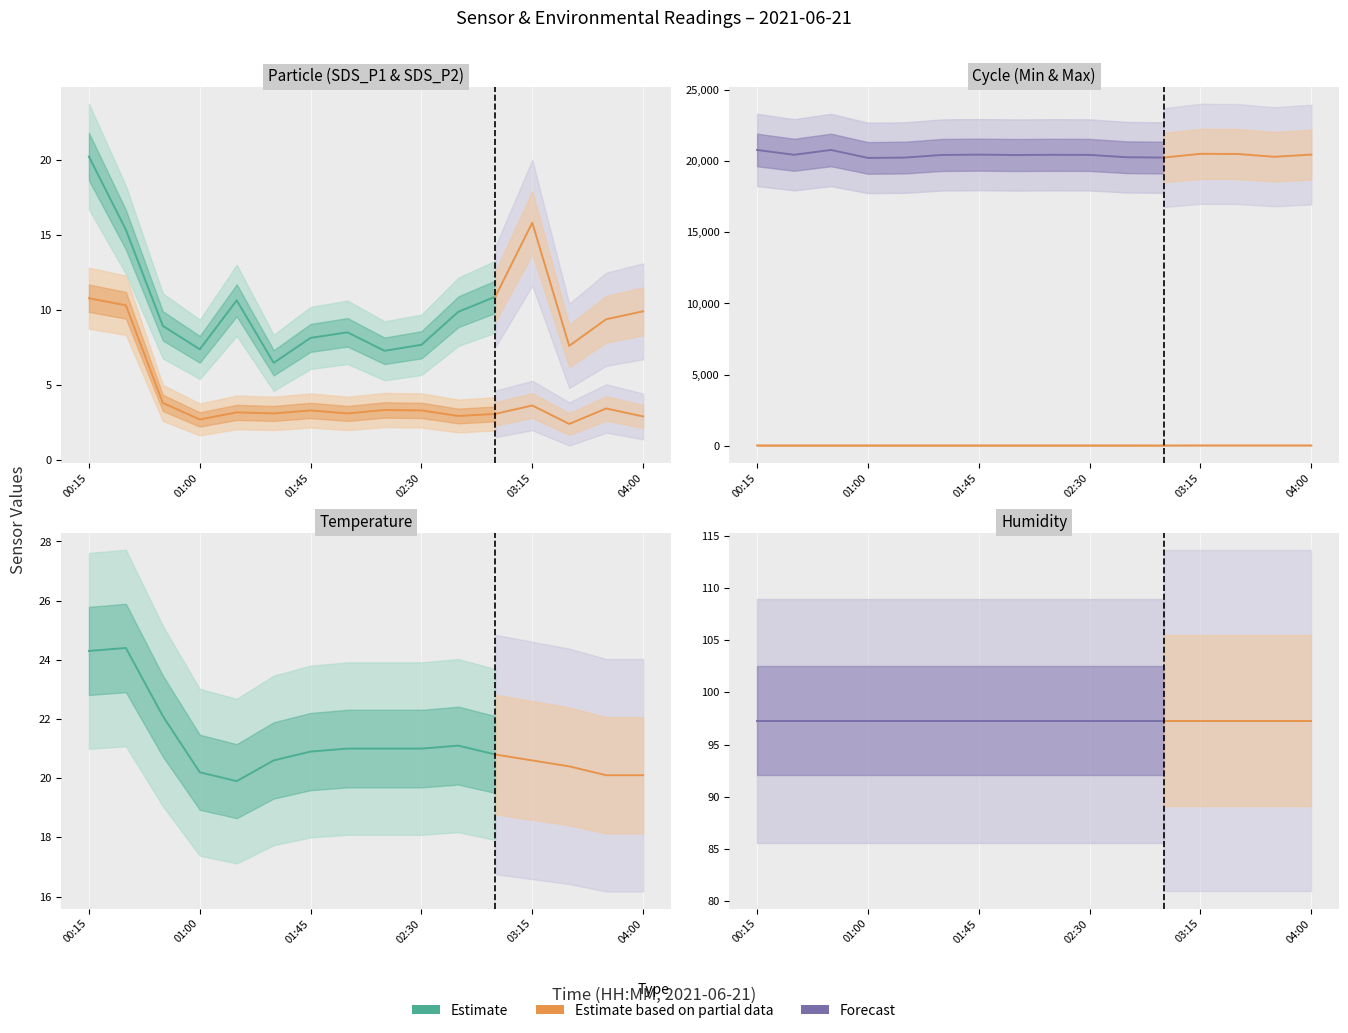

True or false: SDS_P2 has more than 0 points higher than both neighbors.

True